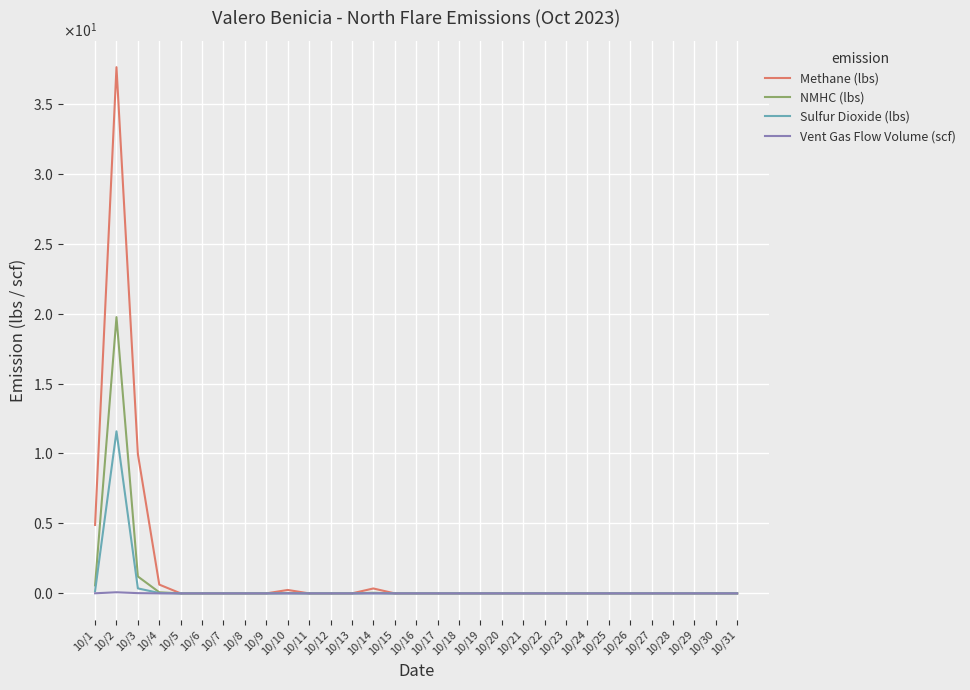

Rank the categories by Sulfur Dioxide (lbs) value from highest to lowest.

10/2, 10/3, 10/1, 10/4, 10/14, 10/10, 10/5, 10/6, 10/7, 10/8, 10/9, 10/11, 10/12, 10/13, 10/15, 10/16, 10/17, 10/18, 10/19, 10/20, 10/21, 10/22, 10/23, 10/24, 10/25, 10/26, 10/27, 10/28, 10/29, 10/30, 10/31